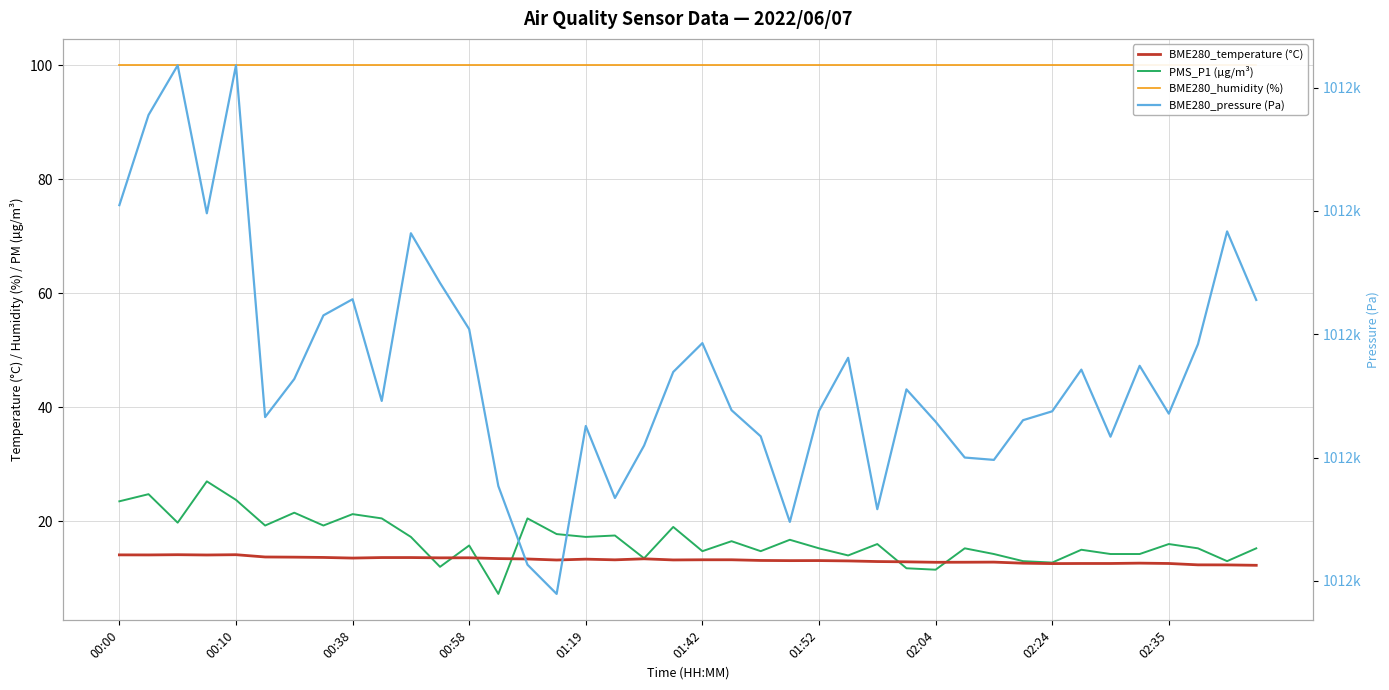

Is it true that BME280_humidity (%) equals 100.0 at 01:42?

True